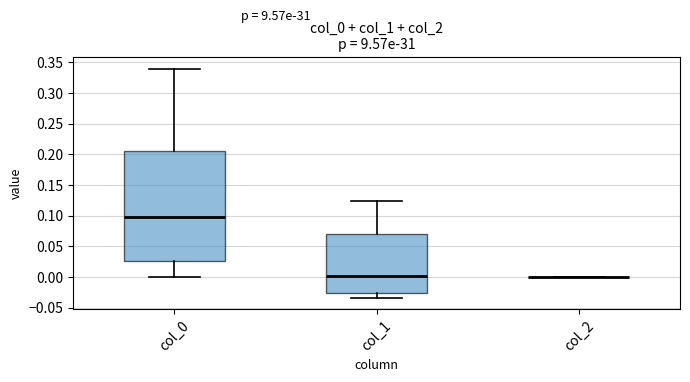

Comparing the boxes themselves (not the whiskers), which one is the tallest?

col_0